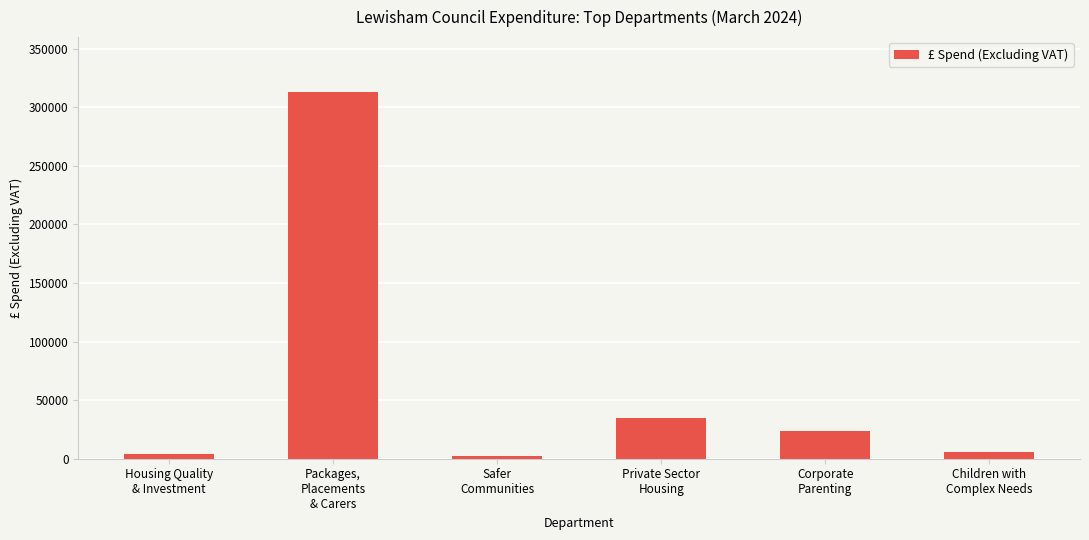

Between Housing Quality
& Investment and Private Sector
Housing, which is larger?

Private Sector
Housing